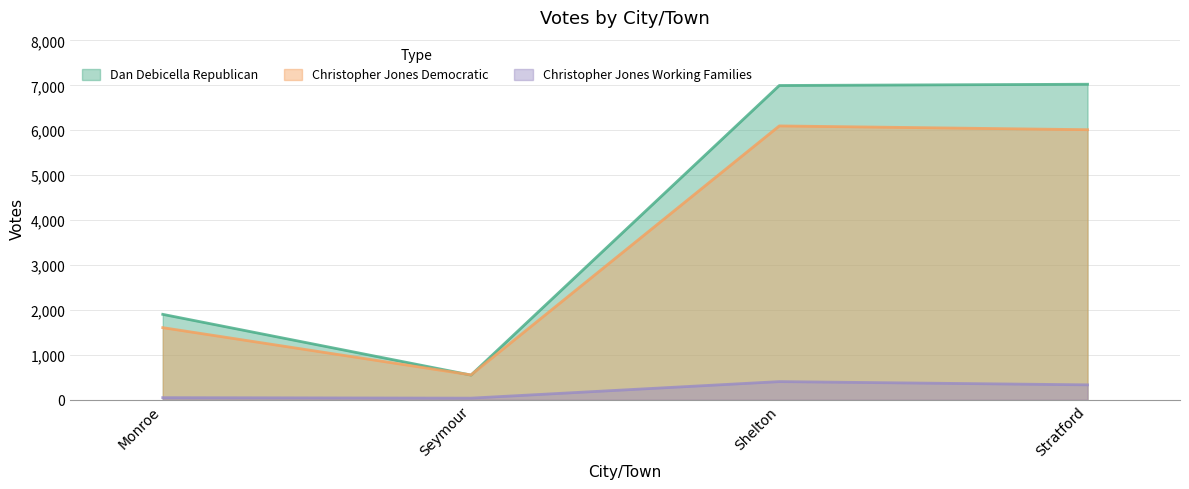

What are all the series names shown in the legend?

Dan Debicella Republican, Christopher Jones Democratic, Christopher Jones Working Families